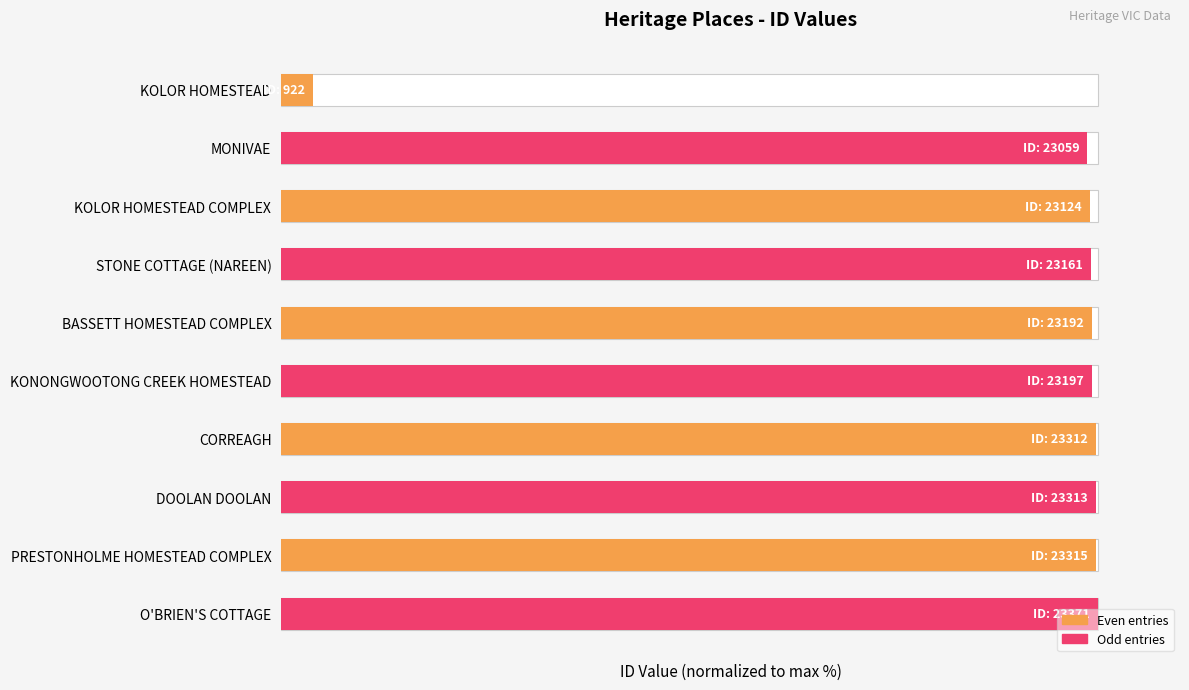

How many bars are there in total?

10